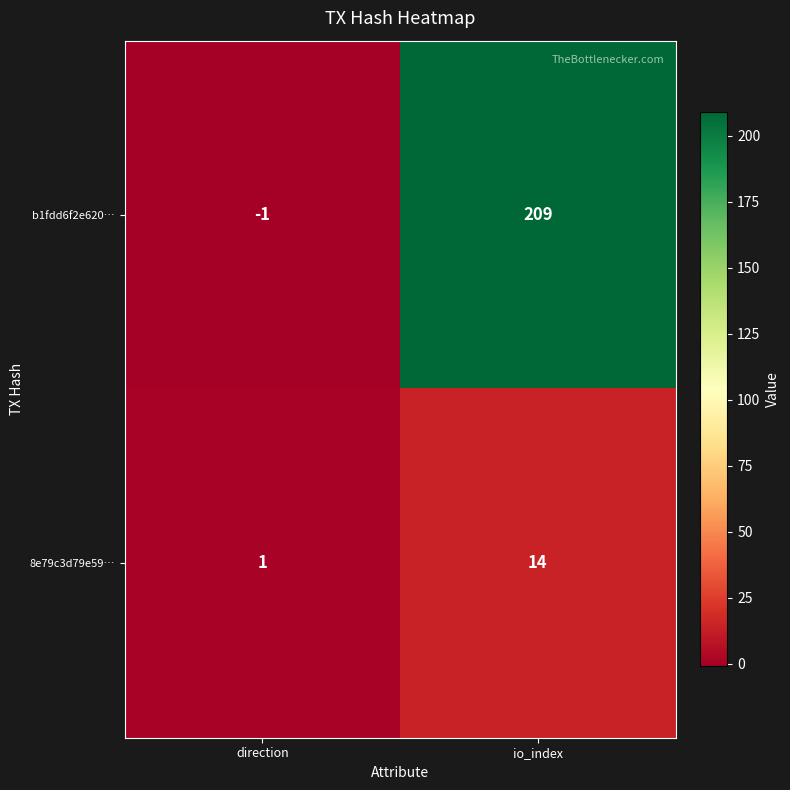

What is the difference between the b1fdd6f2e620… values at direction and io_index?

210